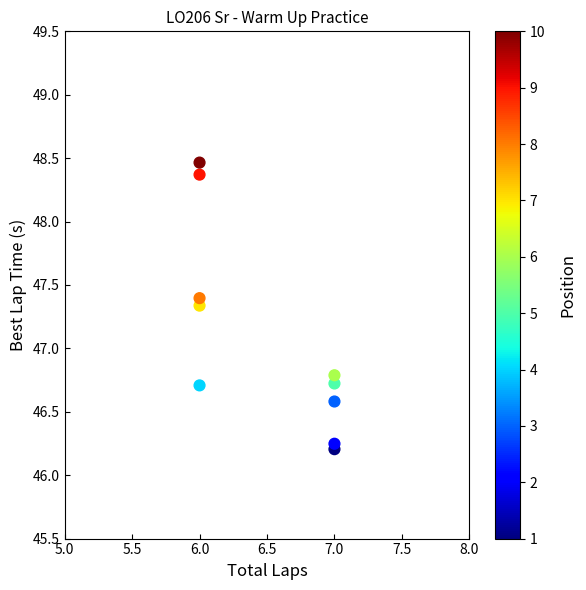

What Y value in the scatter plot is closest to 47?

46.8